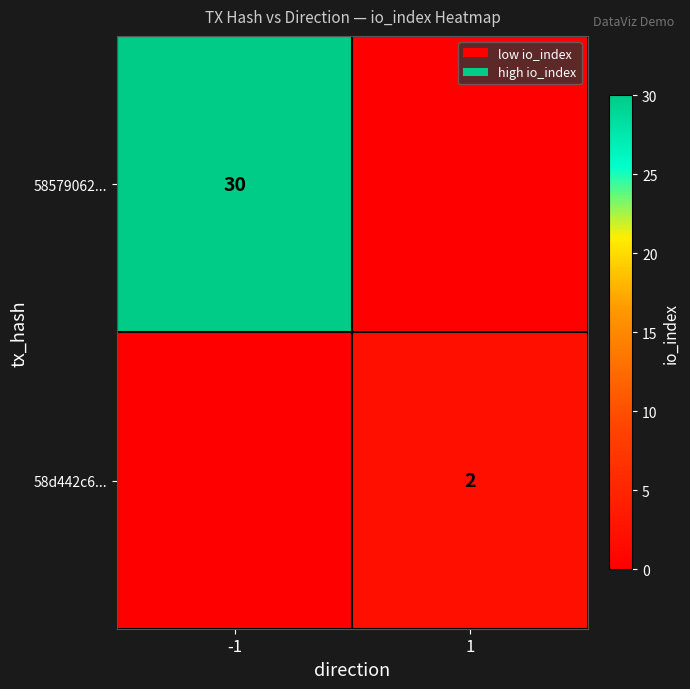

True or false: 58d442c6... has a value of 2 at 1.

True